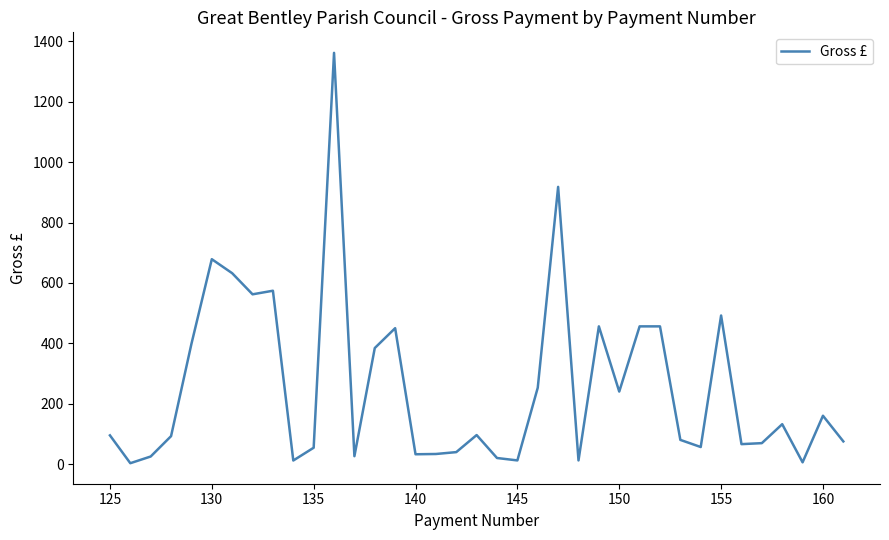

What is the greatest value displayed?

1361.9